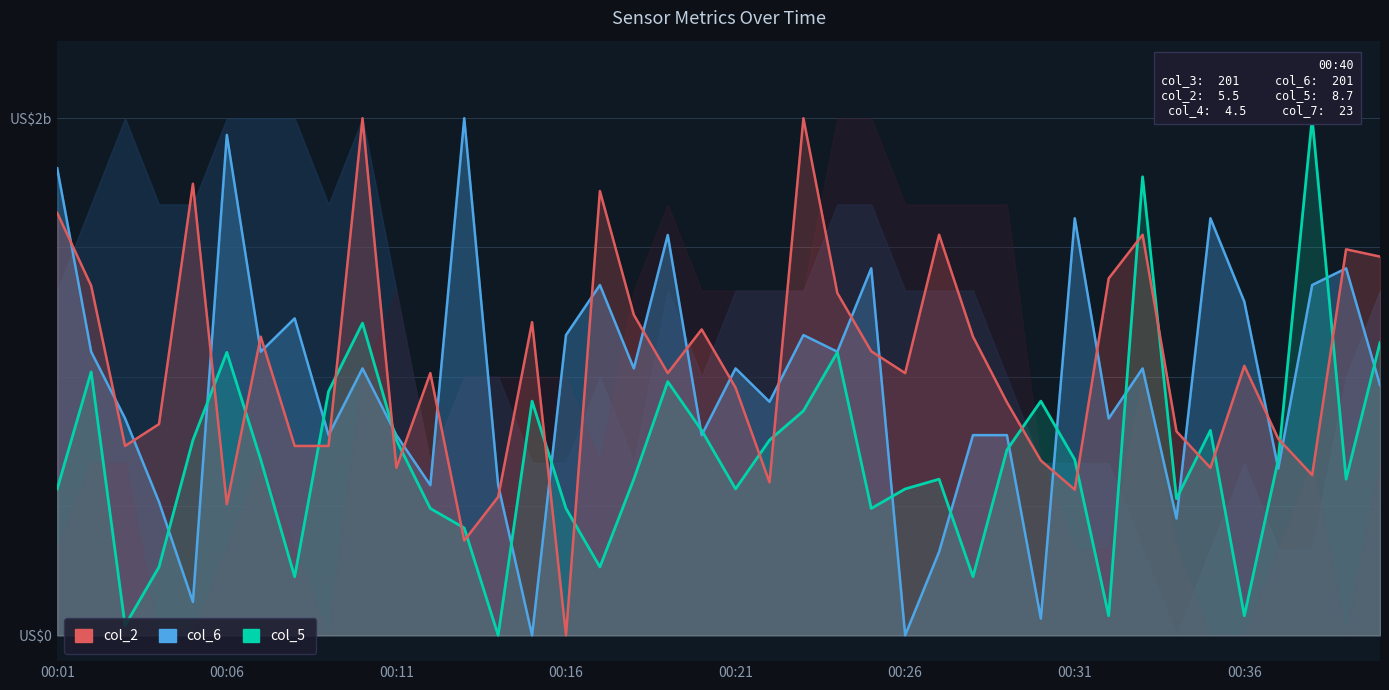

List the series in order of their overall mean, highest first.

col_2, col_6 (line), col_5